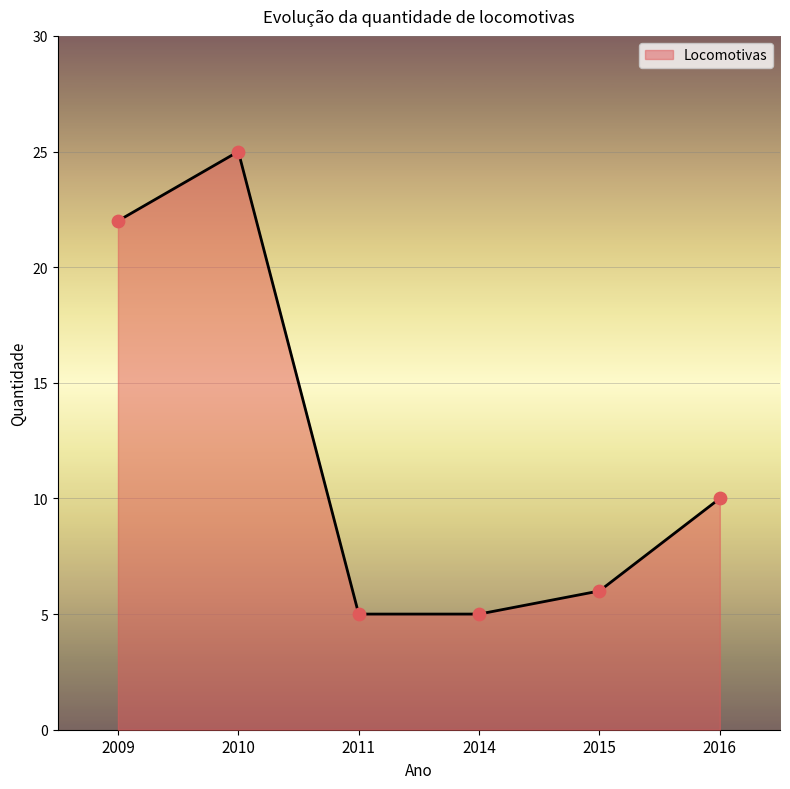

Which has a higher value, 2009 or 2014?

2009